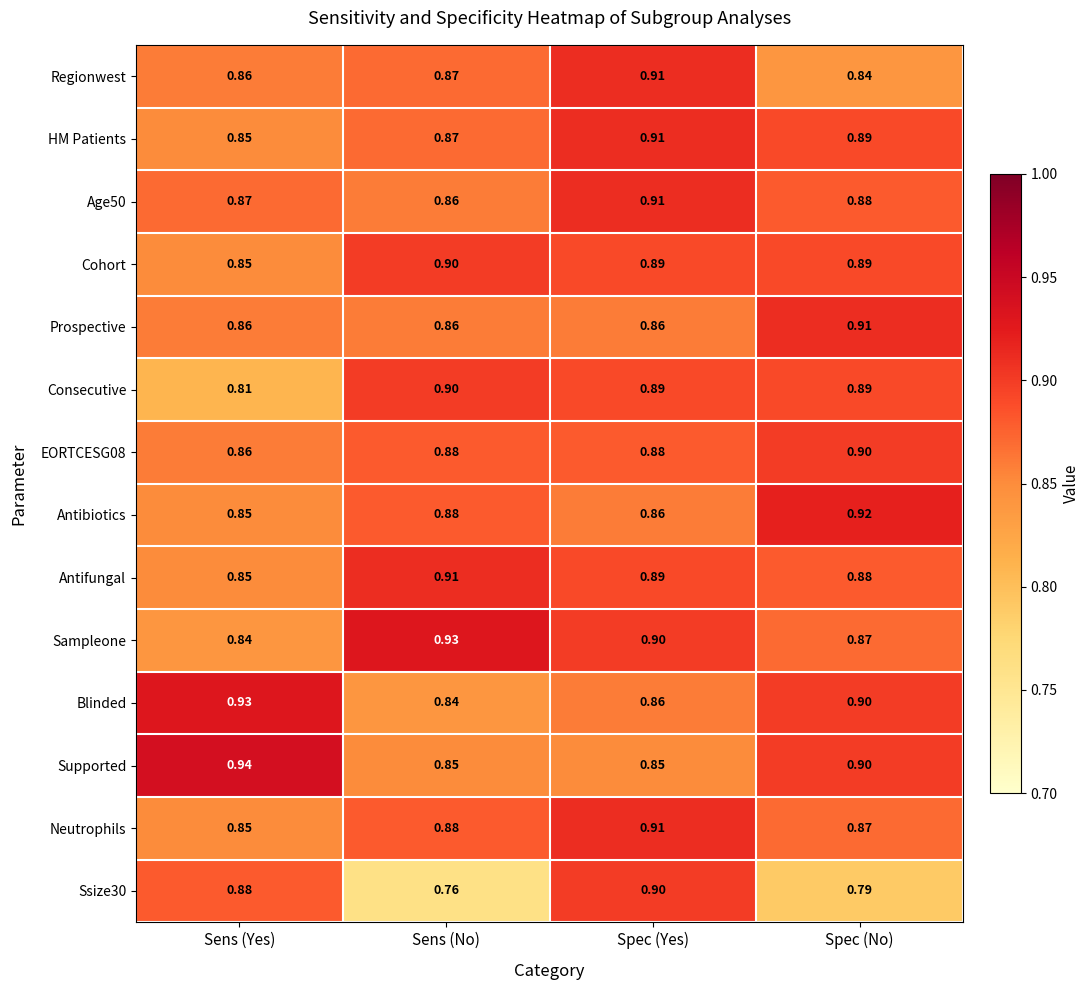

Which category has the lowest value across all series?

Sens (No)